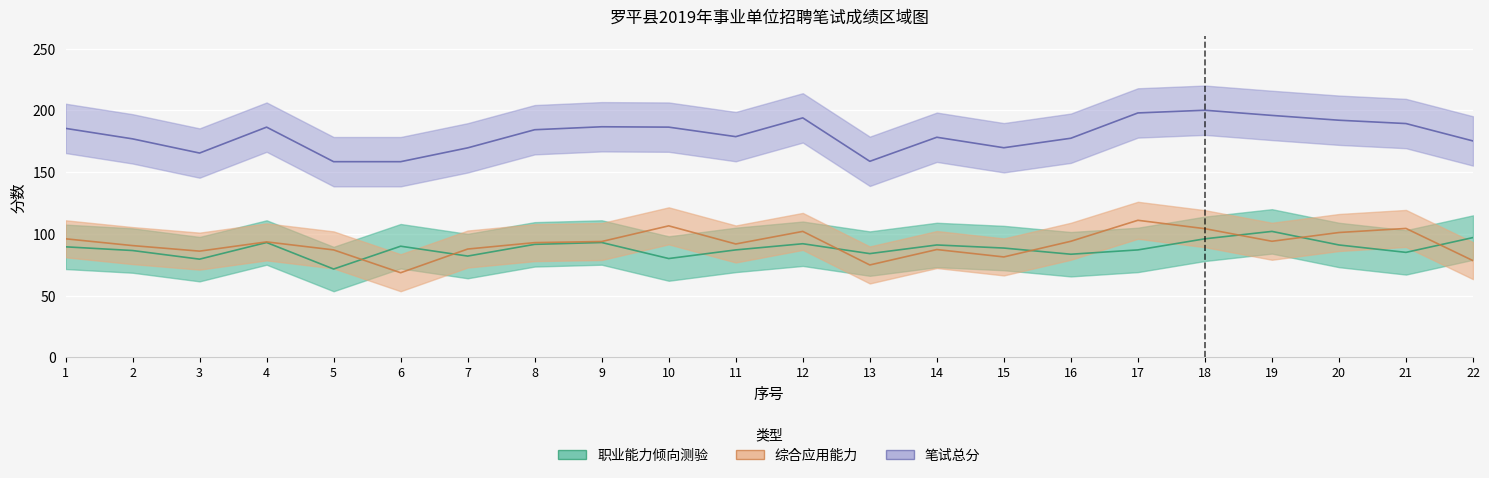

How many data points in 职业能力倾向测验 are less than 89?

11